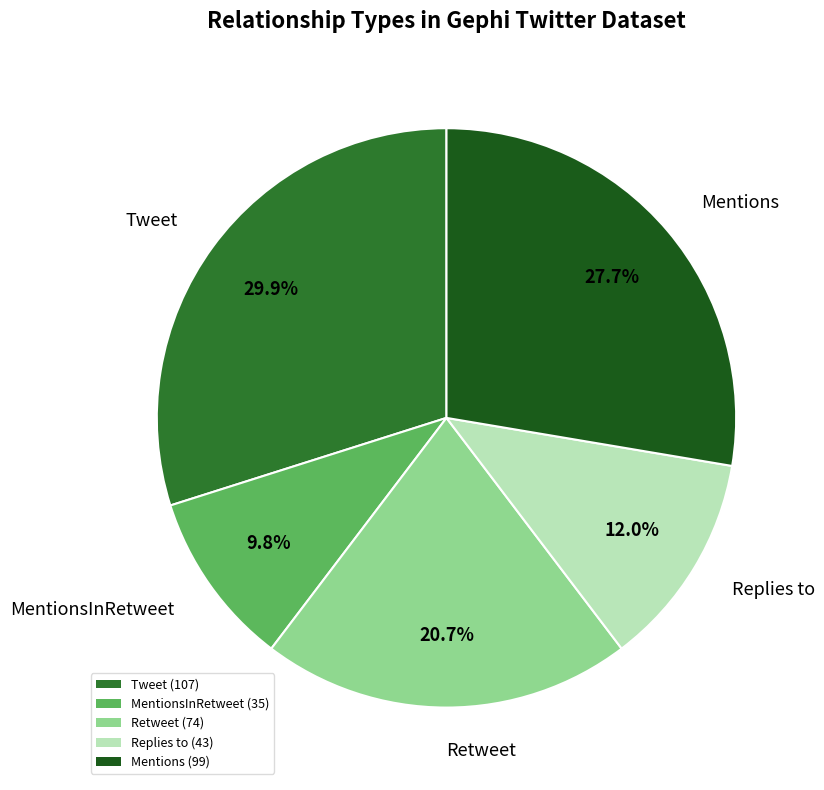

Does any single category account for the majority?

No